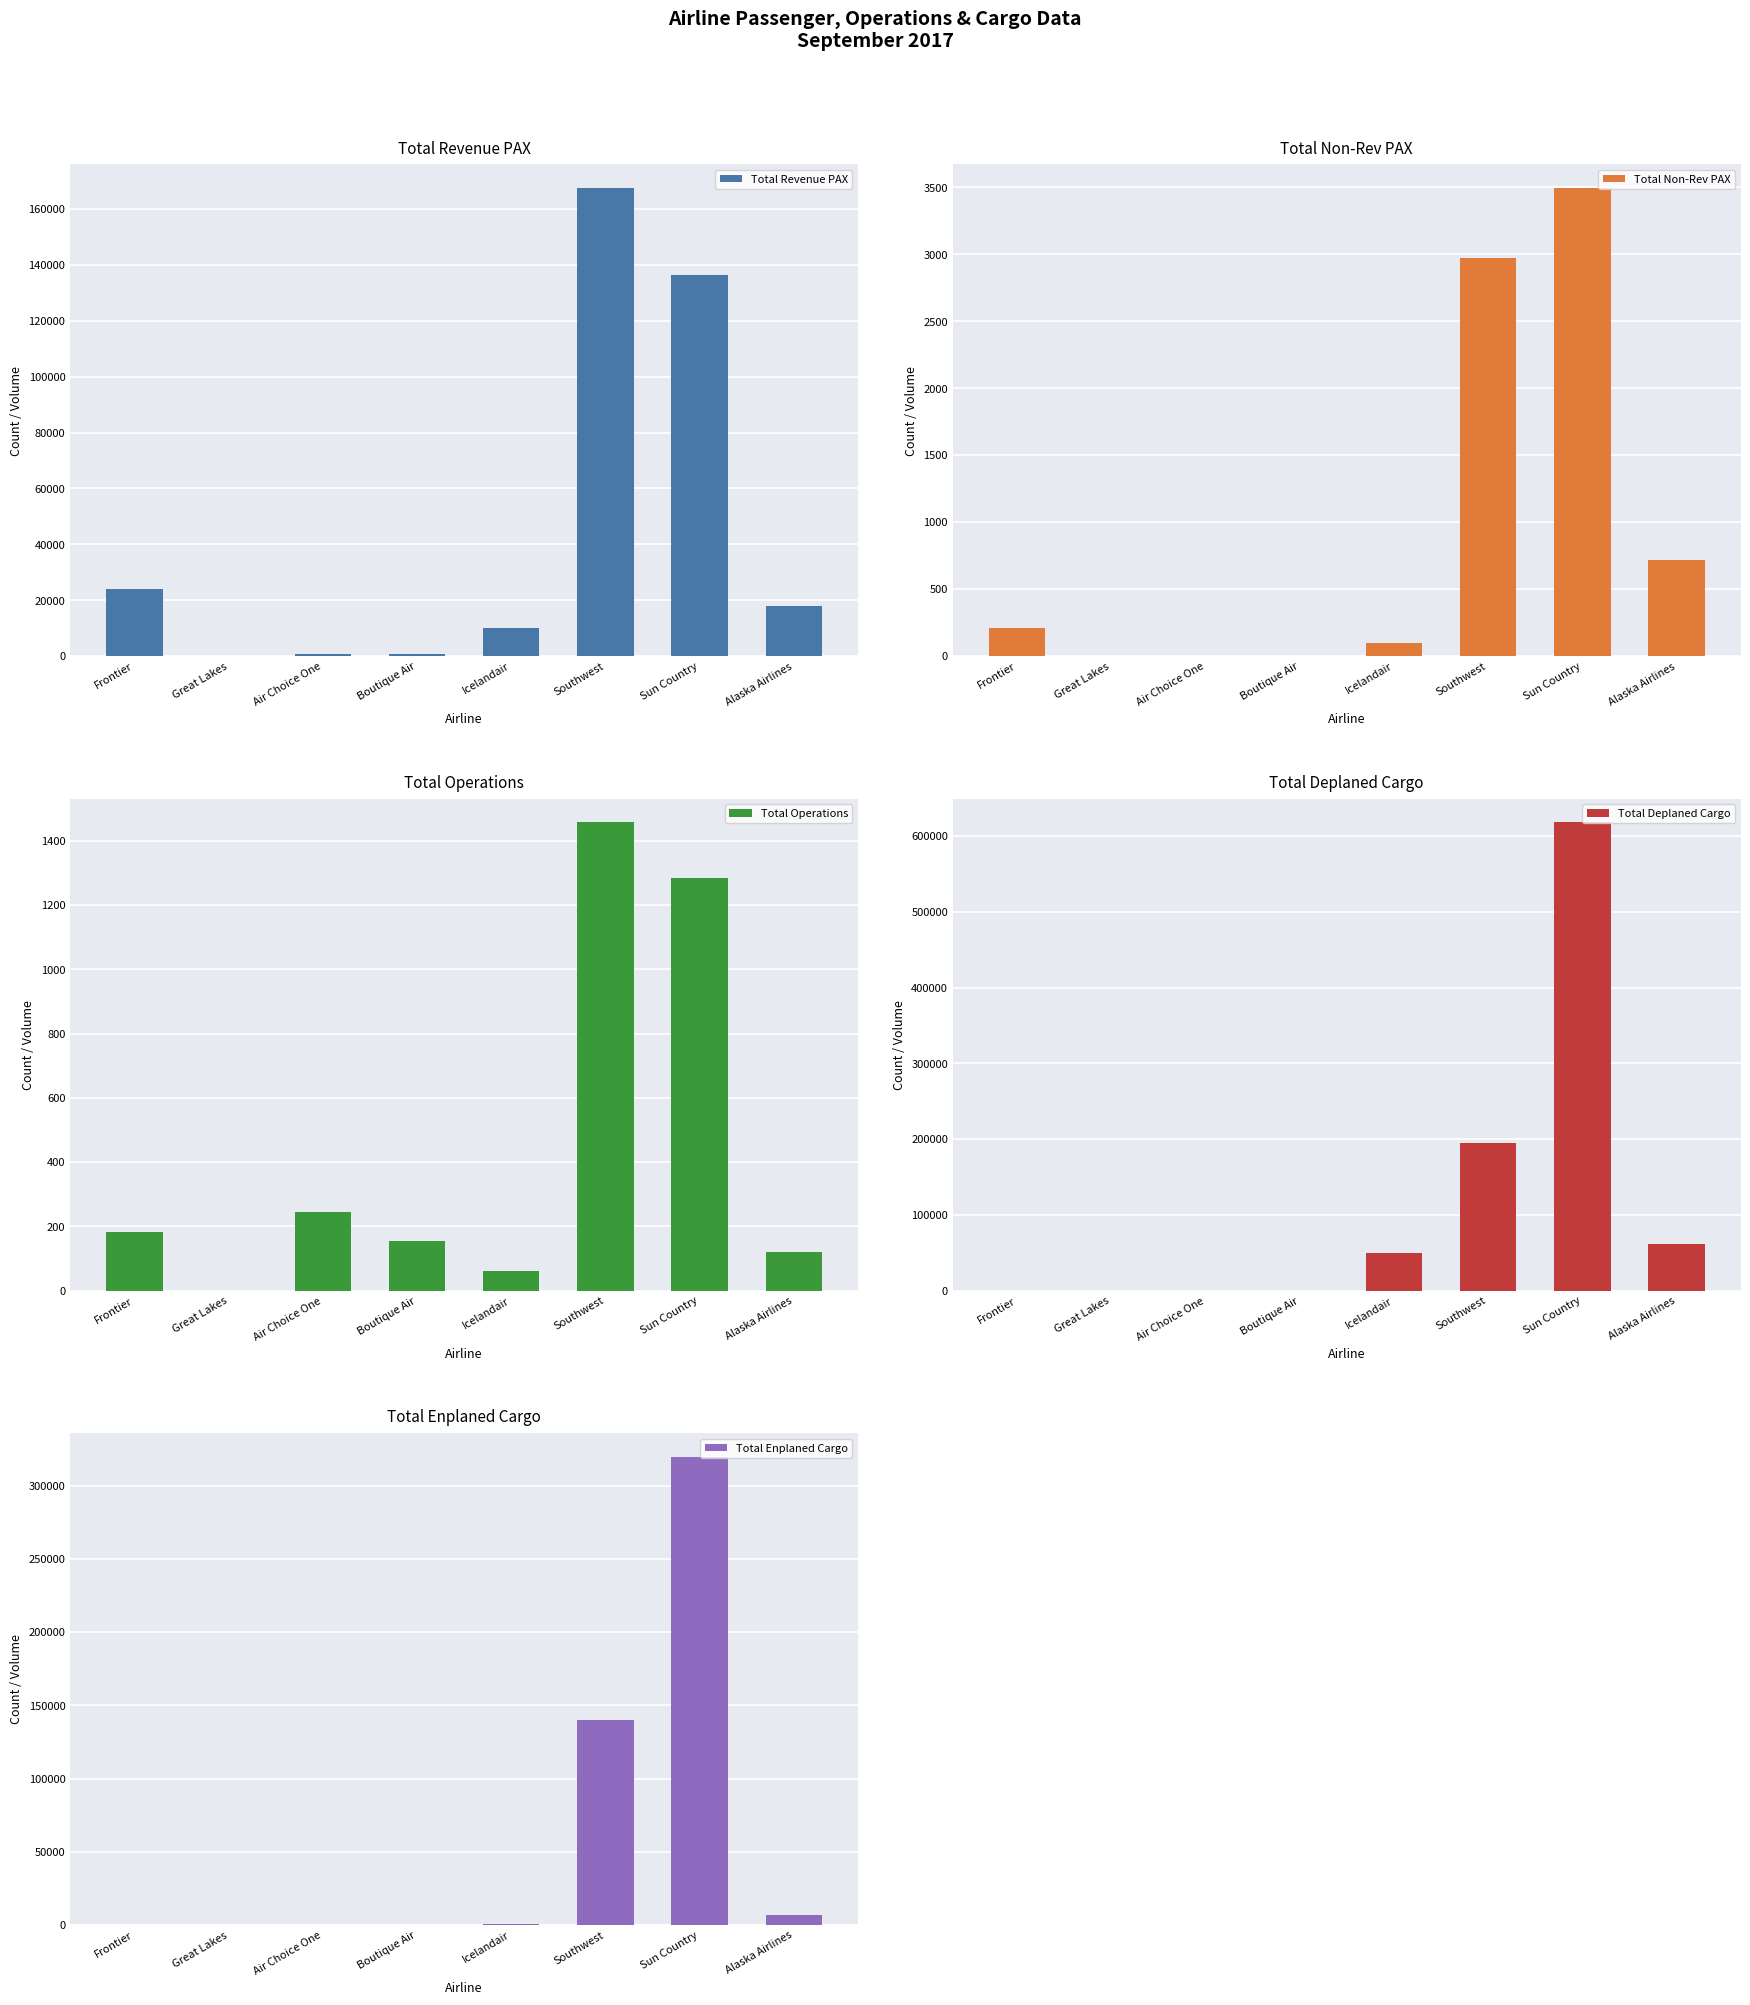

Reading right to left, what are all the values shown in this chart?

Total Revenue PAX: 18013	136394	167576	9956	866	781	0	23865
Total Non-Rev PAX: 718	3496	2973	97	0	0	0	207
Total Operations: 120	1285	1458	60	154	246	0	181
Total Deplaned Cargo: 61688	618059	194308	49478	0	0	0	0
Total Enplaned Cargo: 6634	319780	139907	404	0	0	0	0